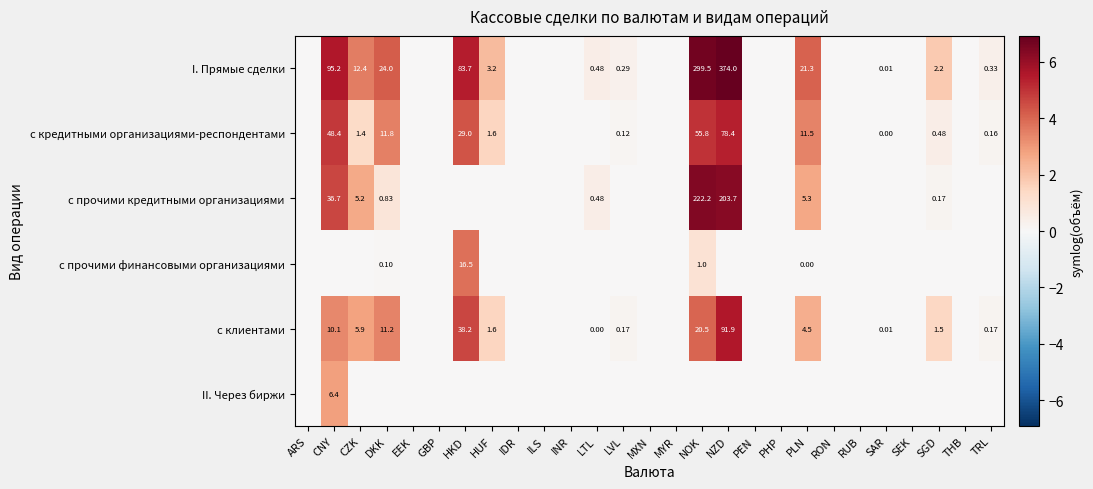

Is the value of I. Прямые сделки at HKD greater than the value of с клиентами at LTL?

Yes